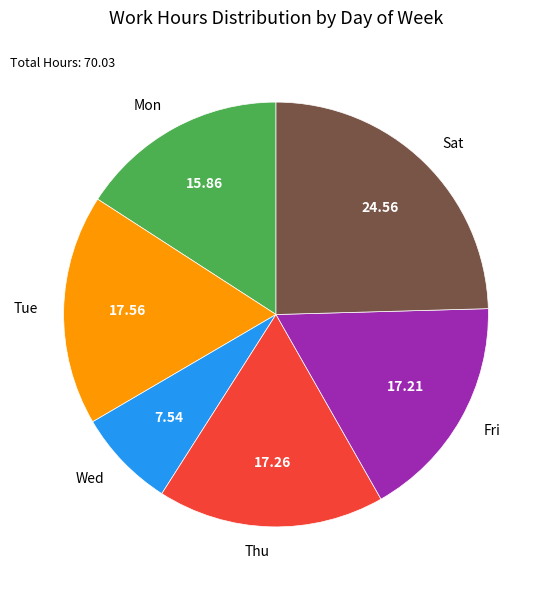

Between Tue and Mon, which is larger?

Tue